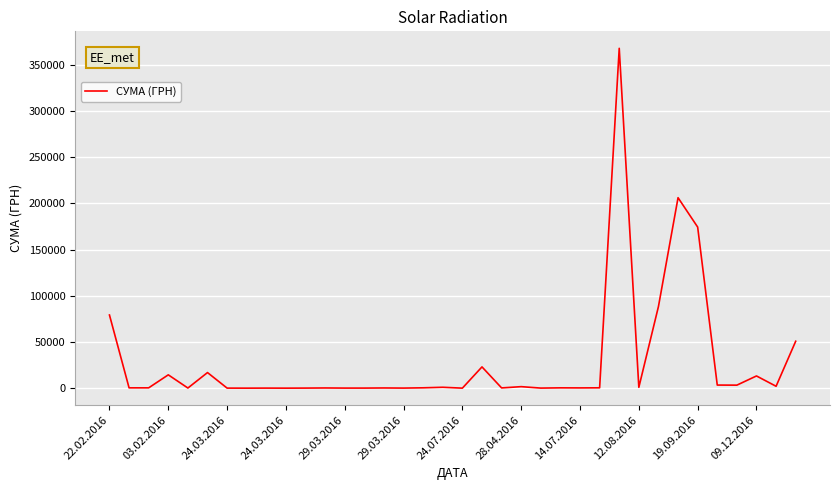

What is the difference between the maximum and minimum values?

367821.7